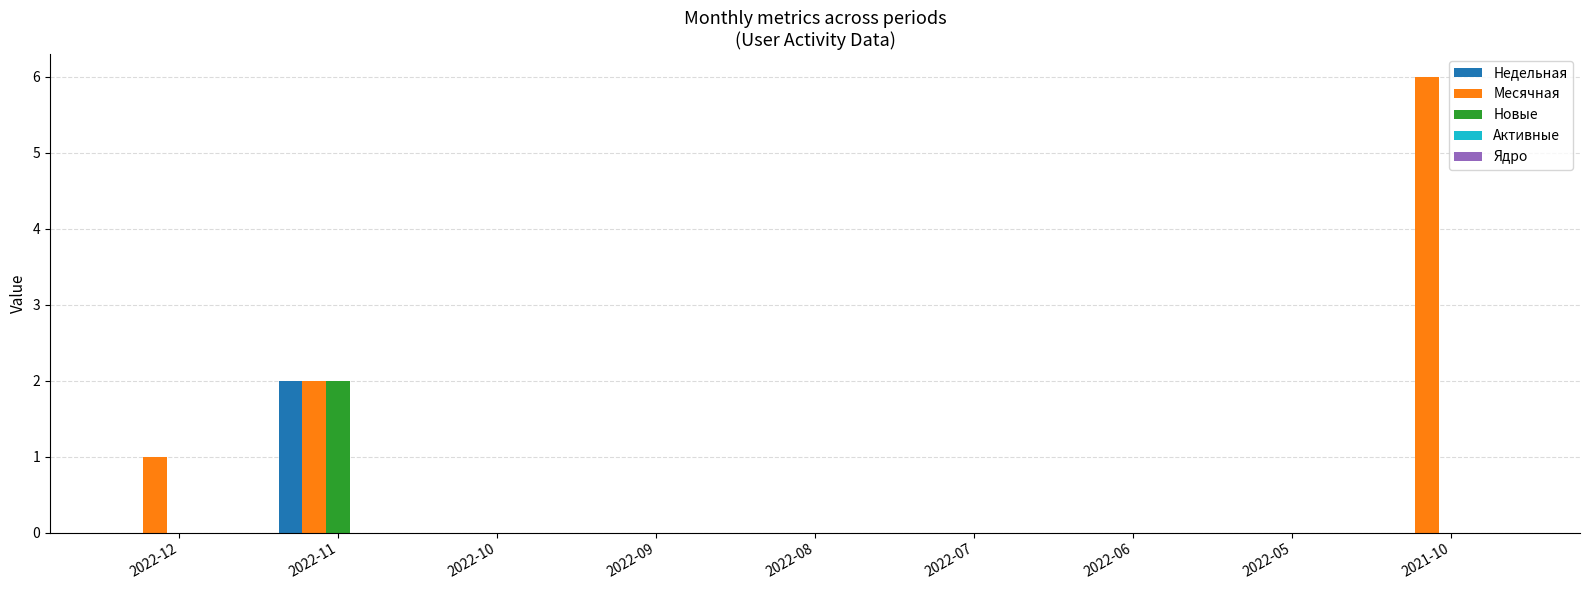

Is the value of Новые at 2022-05 greater than the value of Недельная at 2022-11?

No